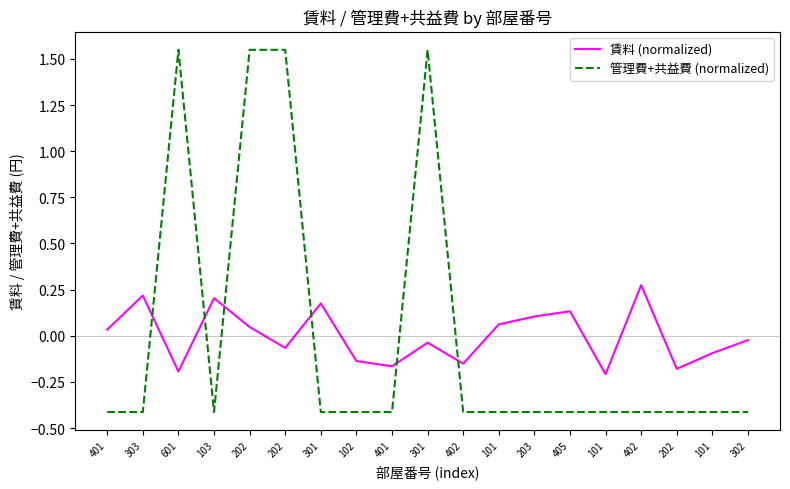

What is the label of the 11th point from the right?

401